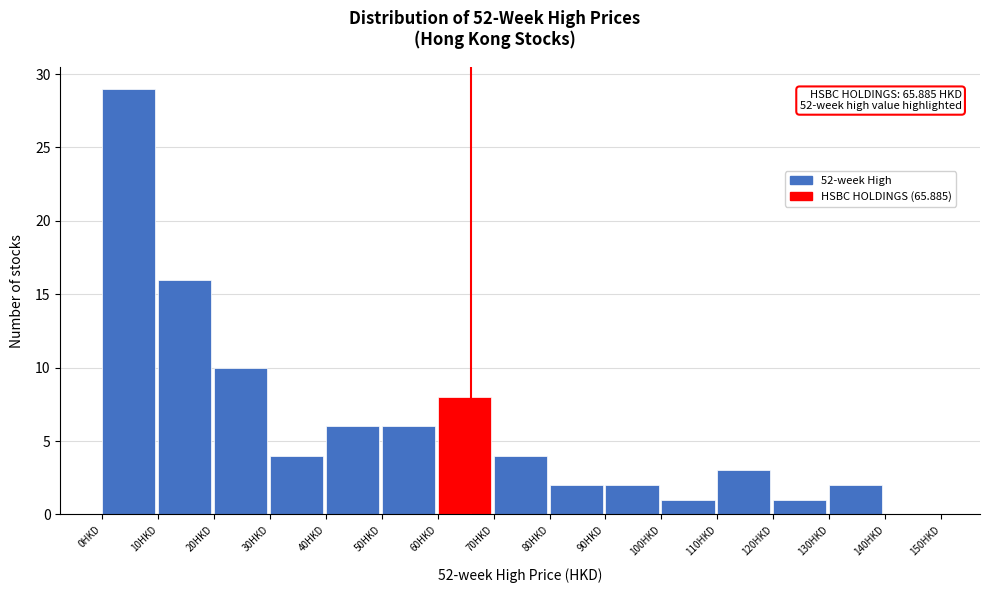

Which range on the x-axis has the tallest bar?

0 to 10